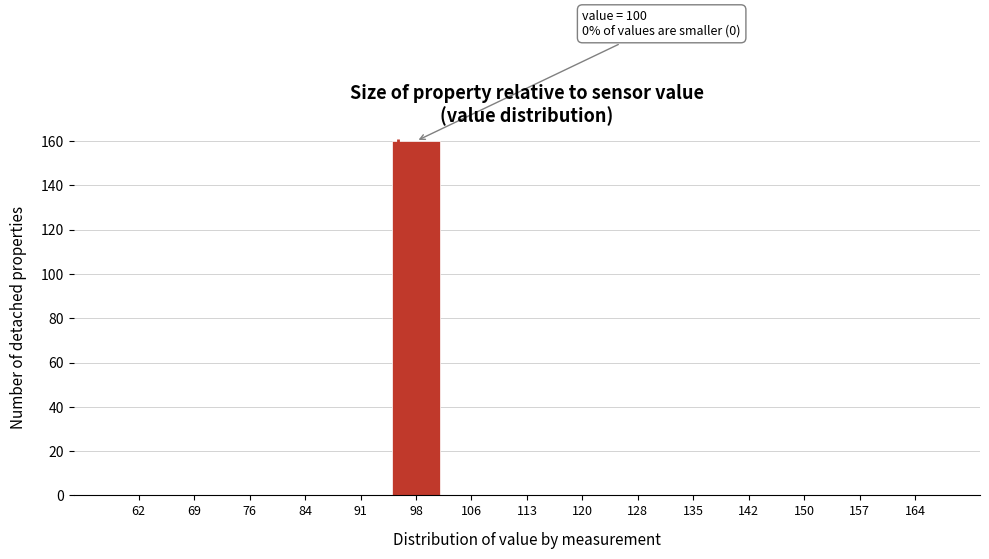

Which category has the highest value across all series?

98